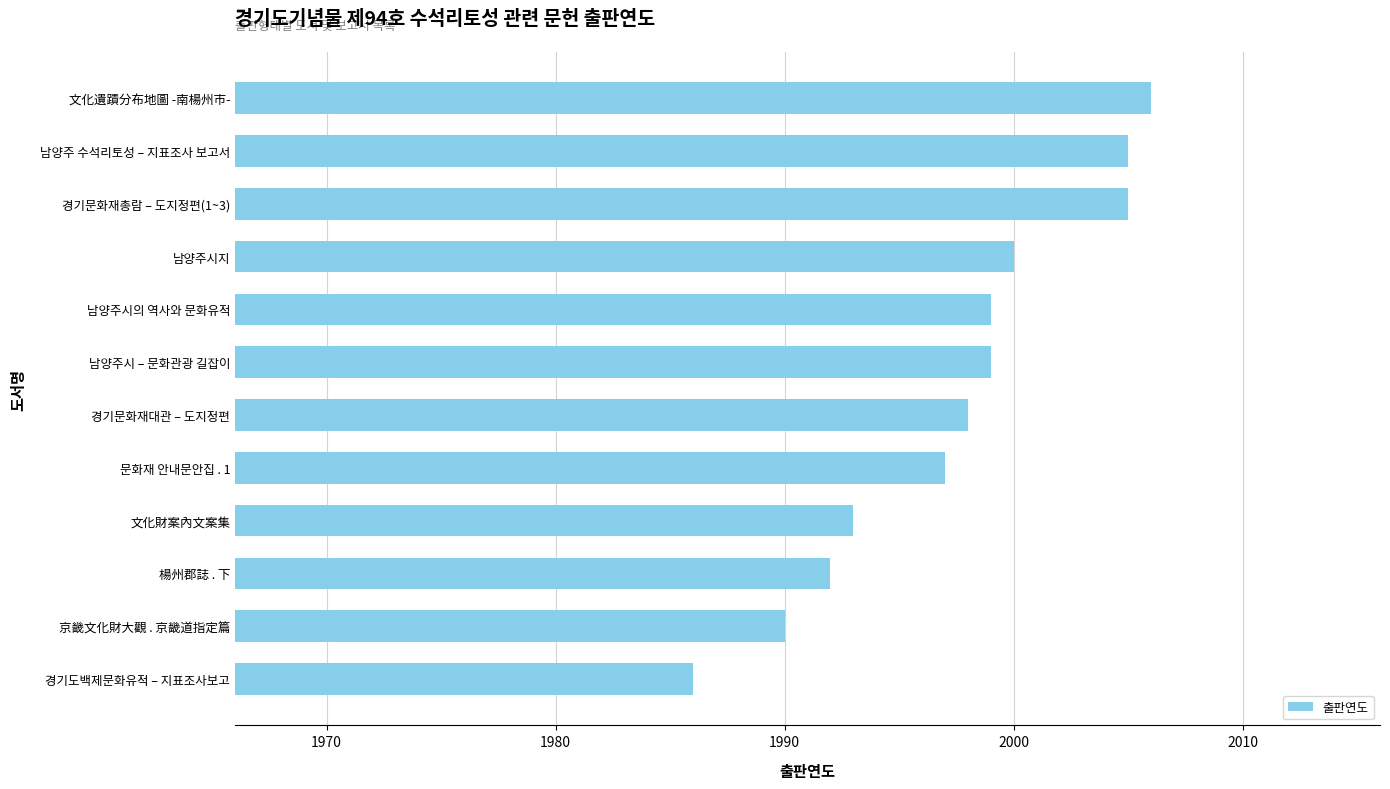

Are the bars horizontal?

Yes